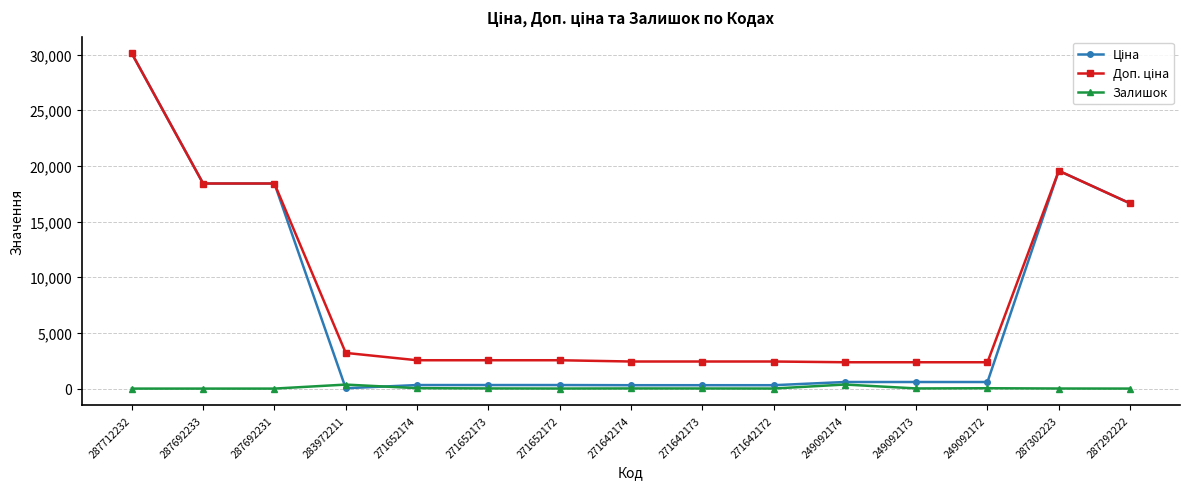

Which label corresponds to the largest value in the chart?

287712232